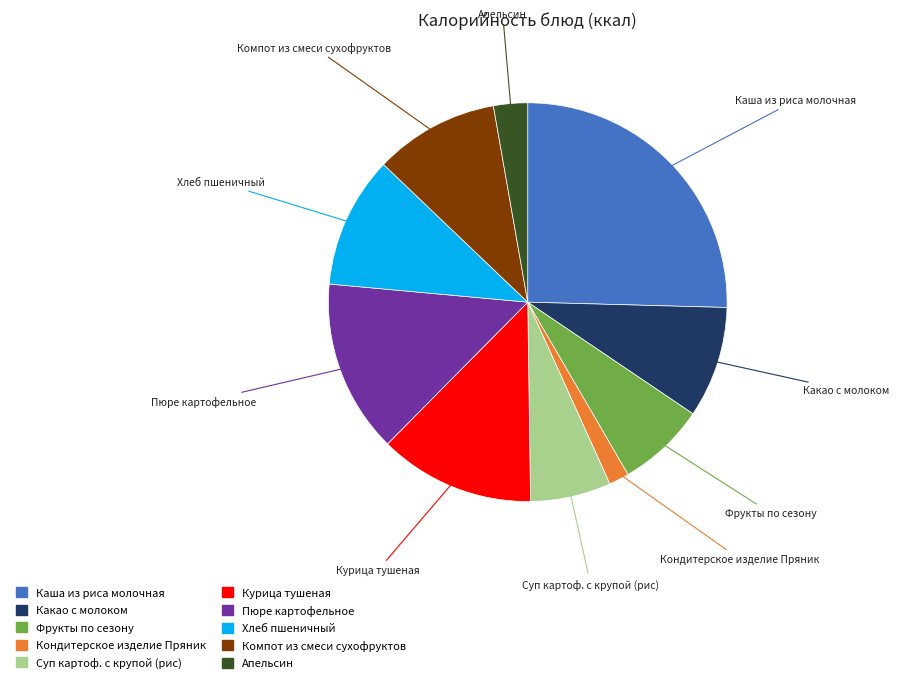

Approximately how many times larger is the value at Суп картоф. с крупой (рис) compared to Каша из риса молочная?

0.3